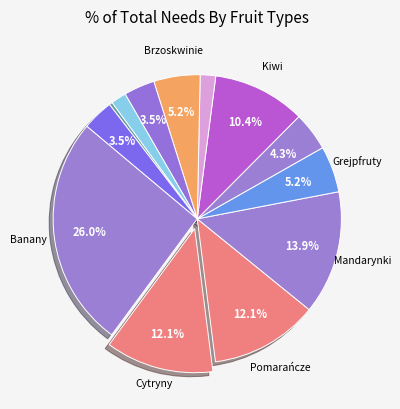

Is there a majority slice in this chart?

No